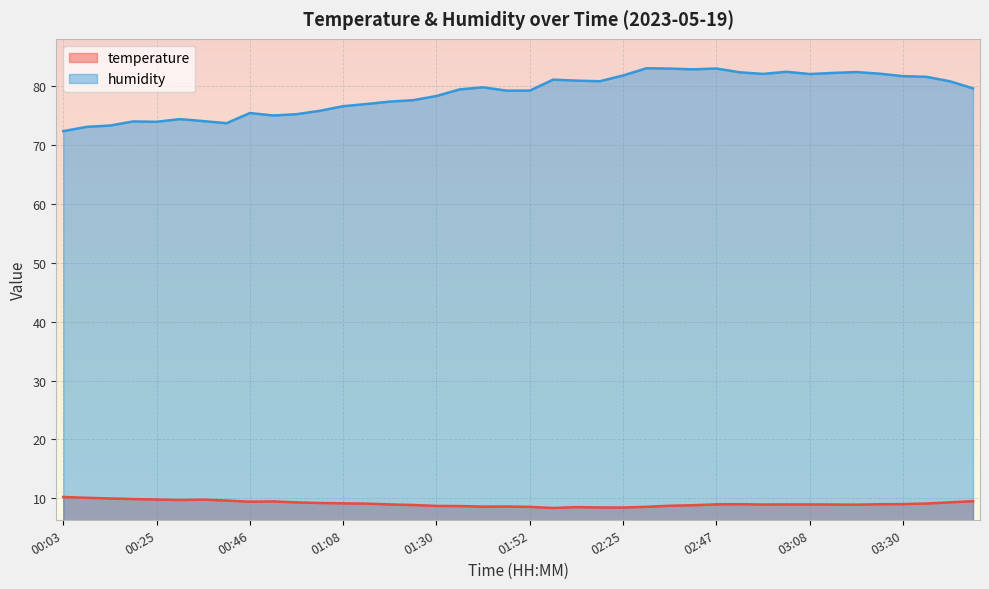

What is the label of the 35th point from the left?

03:19